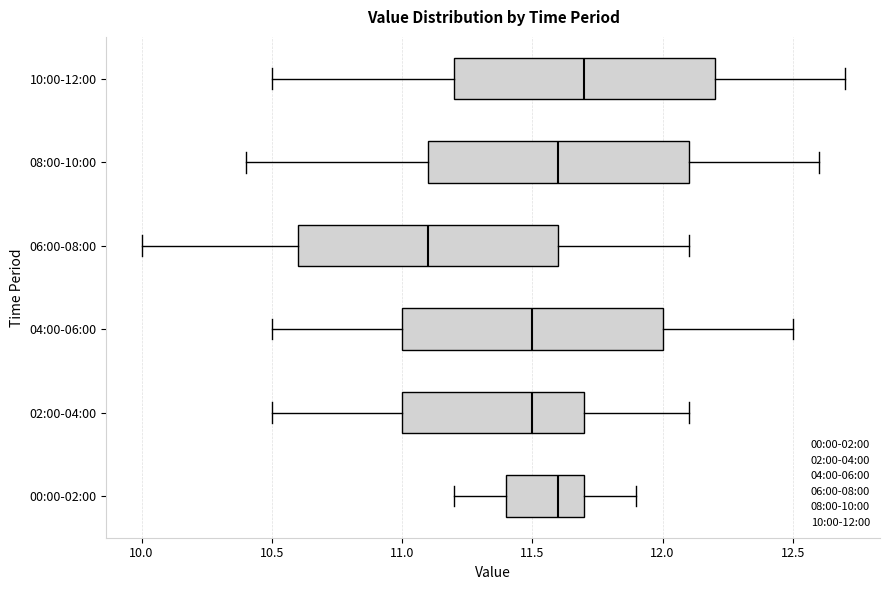

Which box has the furthest to the left median line?

06:00-08:00